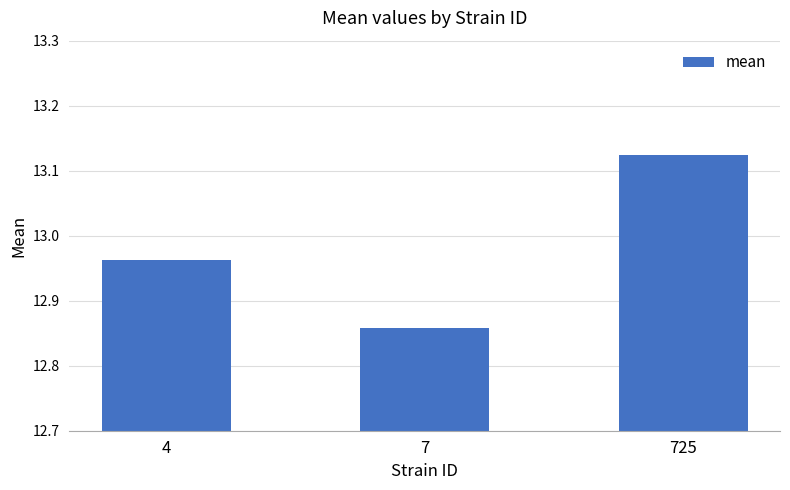

What is the change in value from 4 to 7?

-0.1